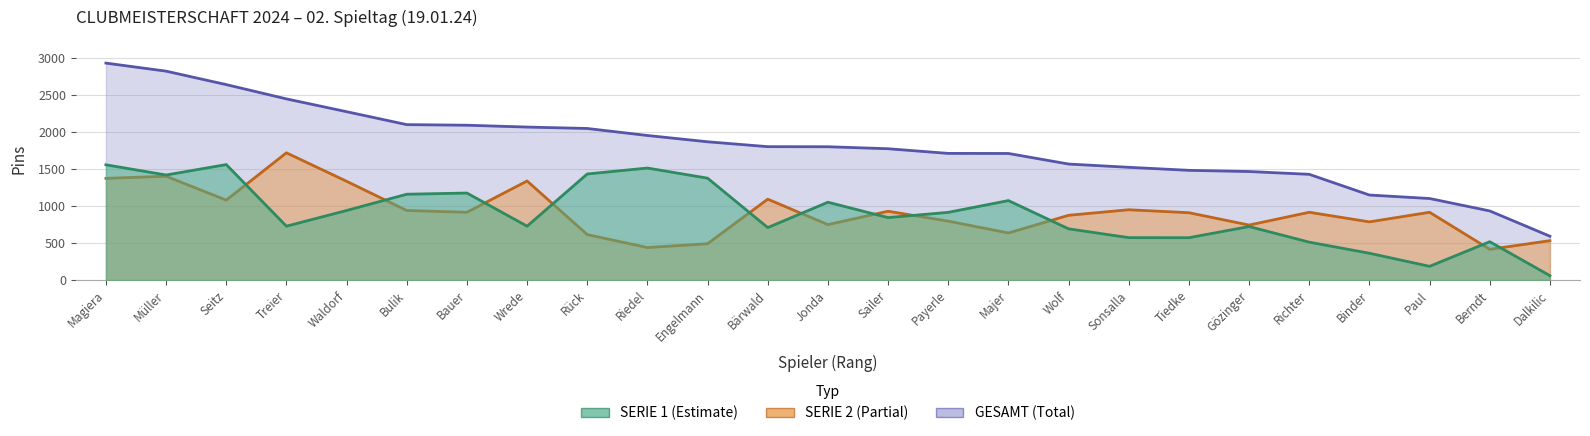

What is the difference between the second highest and second lowest values in the SERIE 1 series?

1373